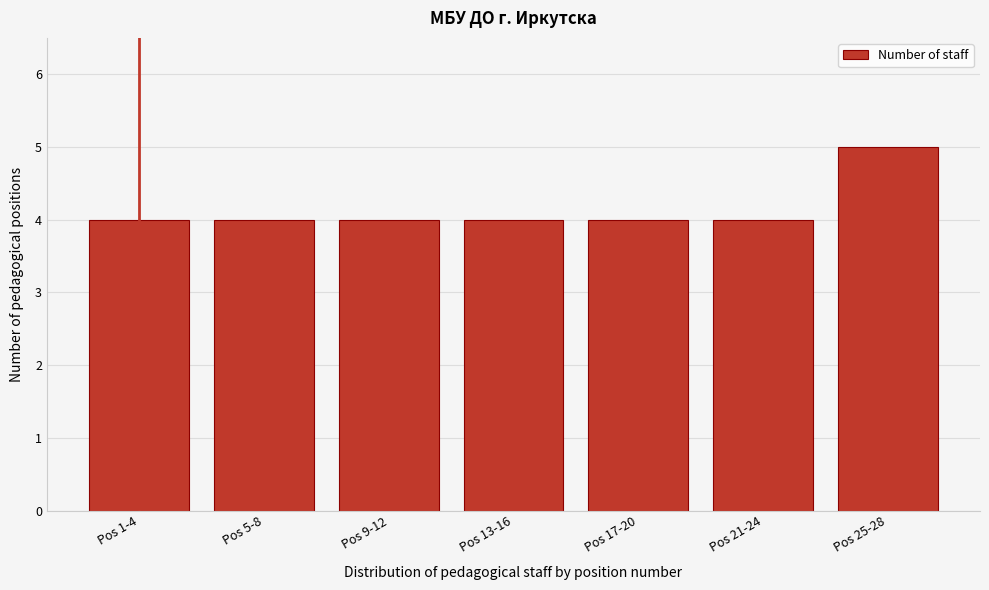

Reading left to right, list all the values displayed in this chart.

Pos 1-4=4	Pos 5-8=4	Pos 9-12=4	Pos 13-16=4	Pos 17-20=4	Pos 21-24=4	Pos 25-28=5